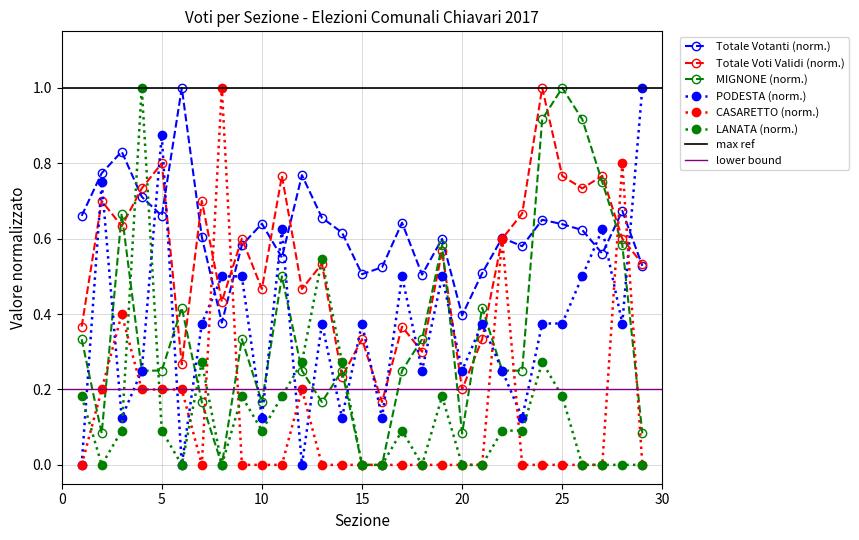

Where is the first local minimum for Totale Voti Validi?

3